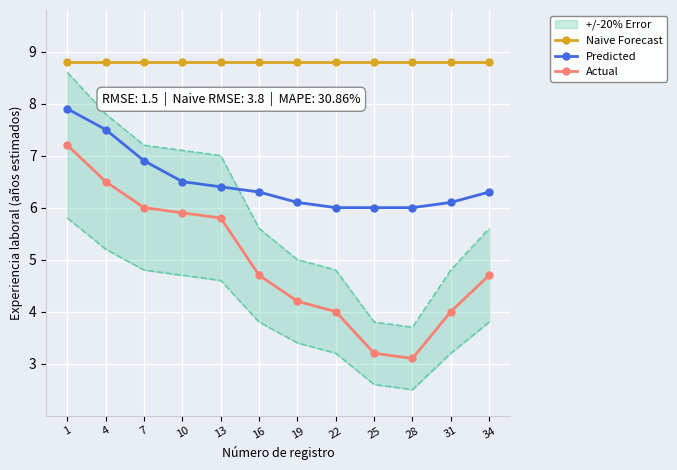

What is the difference between the highest and lowest values at 13?

3.0